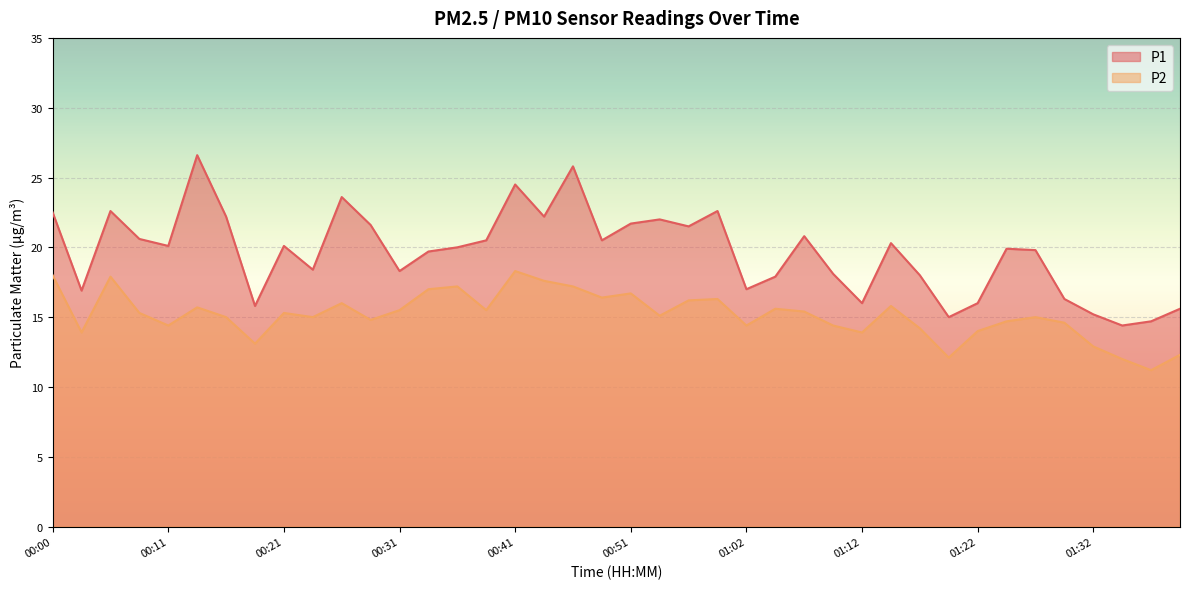

Reading right to left, extract all data points from this chart.

P1: 15.6	14.7	14.4	15.2	16.3	19.8	19.9	16.0	15.0	18.0	20.3	16.0	18.1	20.8	17.9	17.0	22.6	21.5	22.0	21.7	20.5	25.8	22.2	24.5	20.5	20.0	19.7	18.3	21.6	23.6	18.4	20.1	15.8	22.2	26.6	20.1	20.6	22.6	16.9	22.5
P2: 12.3	11.2	12.0	12.9	14.6	15.0	14.7	14.0	12.1	14.2	15.8	13.9	14.4	15.4	15.6	14.4	16.3	16.2	15.1	16.7	16.4	17.2	17.6	18.3	15.5	17.2	17.0	15.5	14.8	16.0	15.0	15.3	13.1	15.0	15.7	14.4	15.3	17.9	13.9	18.0